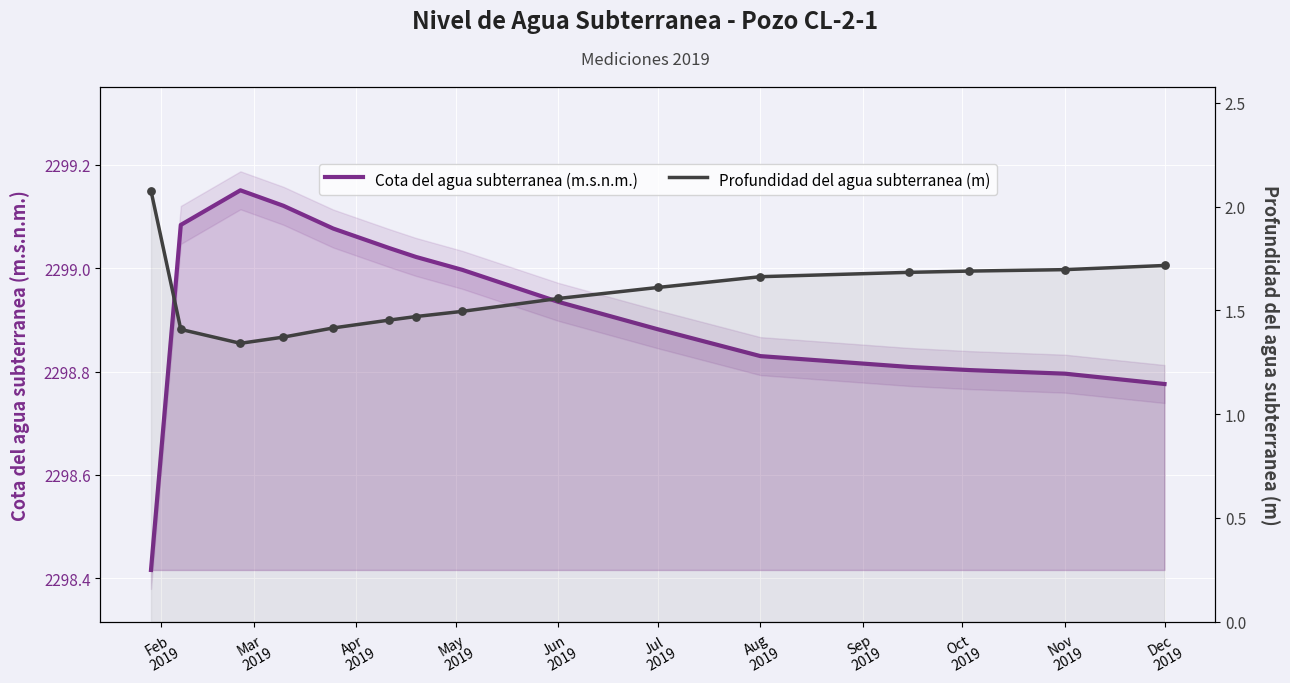

What are all the series names shown in the legend?

Cota del agua subterranea (m.s.n.m.), Profundidad del agua subterranea (m)